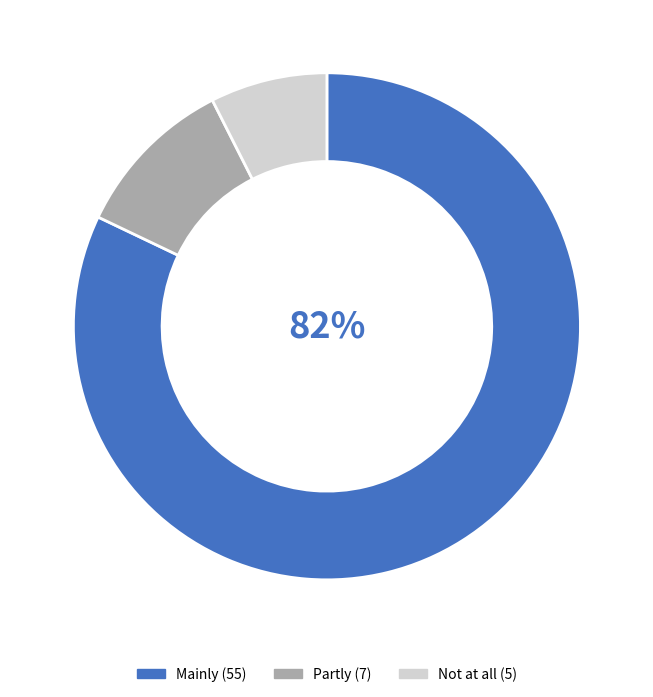

To the nearest percent, what is the combined percentage of Mainly and Not at all?

90%